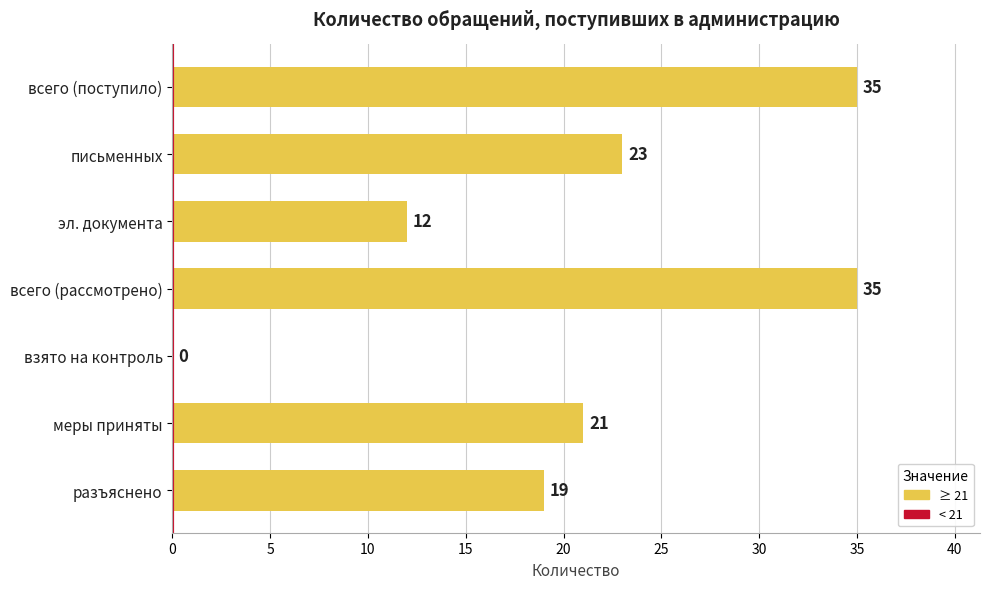

What is the maximum value shown in the chart?

35